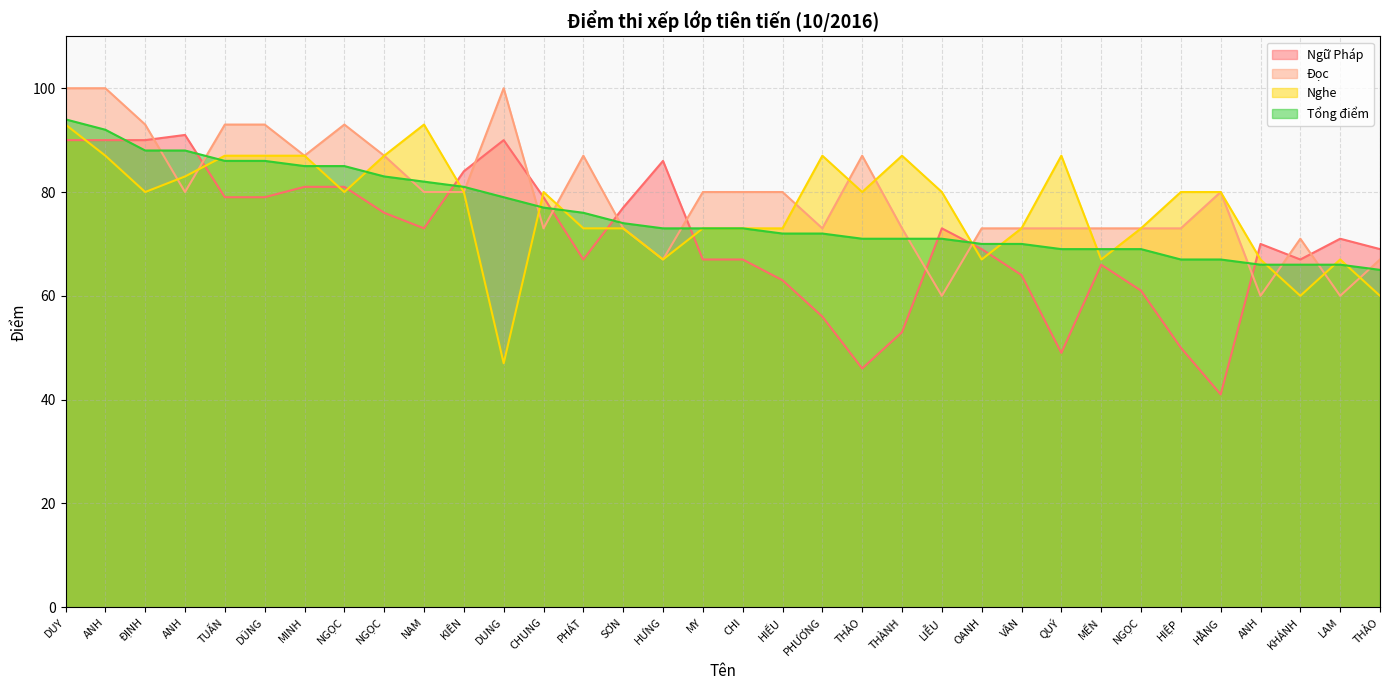

Reading right to left, what are all the values shown in this chart?

Ngữ Pháp: THẢO=69	LAM=71	KHÁNH=67	ANH=70	HẰNG=41	HIỆP=50	NGỌC=61	MẾN=66	QUÝ=49	VÂN=64	OANH=69	LIỄU=73	THÀNH=53	THẢO=46	PHƯƠNG=56	HIẾU=63	CHI=67	MY=67	HƯNG=86	SƠN=77	PHÁT=67	CHUNG=79	DUNG=90	KIÊN=84	NAM=73	NGỌC=76	NGỌC=81	MINH=81	DŨNG=79	TUẤN=79	ANH=91	ĐỊNH=90	ANH=90	DUY=90
Đọc: THẢO=67	LAM=60	KHÁNH=71	ANH=60	HẰNG=80	HIỆP=73	NGỌC=73	MẾN=73	QUÝ=73	VÂN=73	OANH=73	LIỄU=60	THÀNH=73	THẢO=87	PHƯƠNG=73	HIẾU=80	CHI=80	MY=80	HƯNG=67	SƠN=73	PHÁT=87	CHUNG=73	DUNG=100	KIÊN=80	NAM=80	NGỌC=87	NGỌC=93	MINH=87	DŨNG=93	TUẤN=93	ANH=80	ĐỊNH=93	ANH=100	DUY=100
Nghe: THẢO=60	LAM=67	KHÁNH=60	ANH=67	HẰNG=80	HIỆP=80	NGỌC=73	MẾN=67	QUÝ=87	VÂN=73	OANH=67	LIỄU=80	THÀNH=87	THẢO=80	PHƯƠNG=87	HIẾU=73	CHI=73	MY=73	HƯNG=67	SƠN=73	PHÁT=73	CHUNG=80	DUNG=47	KIÊN=80	NAM=93	NGỌC=87	NGỌC=80	MINH=87	DŨNG=87	TUẤN=87	ANH=83	ĐỊNH=80	ANH=87	DUY=93
Tổng điểm: THẢO=65	LAM=66	KHÁNH=66	ANH=66	HẰNG=67	HIỆP=67	NGỌC=69	MẾN=69	QUÝ=69	VÂN=70	OANH=70	LIỄU=71	THÀNH=71	THẢO=71	PHƯƠNG=72	HIẾU=72	CHI=73	MY=73	HƯNG=73	SƠN=74	PHÁT=76	CHUNG=77	DUNG=79	KIÊN=81	NAM=82	NGỌC=83	NGỌC=85	MINH=85	DŨNG=86	TUẤN=86	ANH=88	ĐỊNH=88	ANH=92	DUY=94